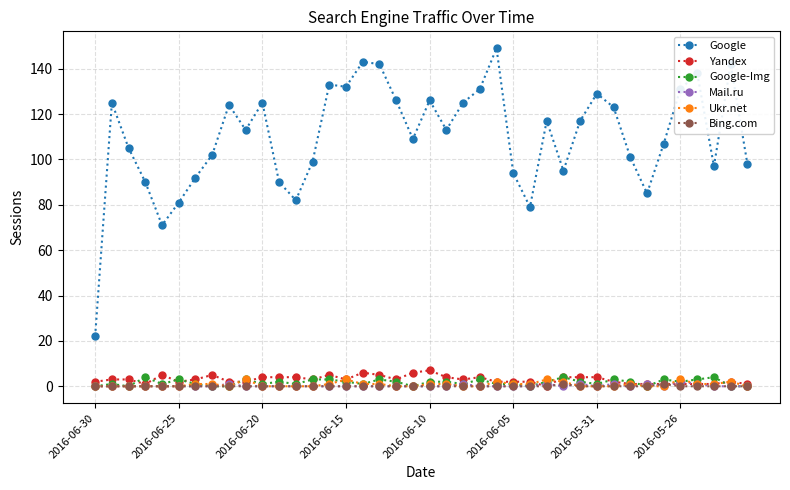

Which series has the largest range (max minus min)?

Google